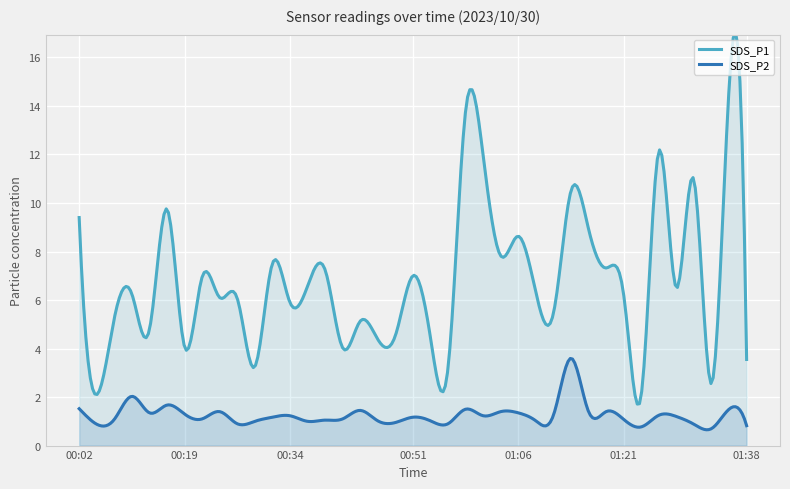

Which label corresponds to the smallest value in the chart?

01:33